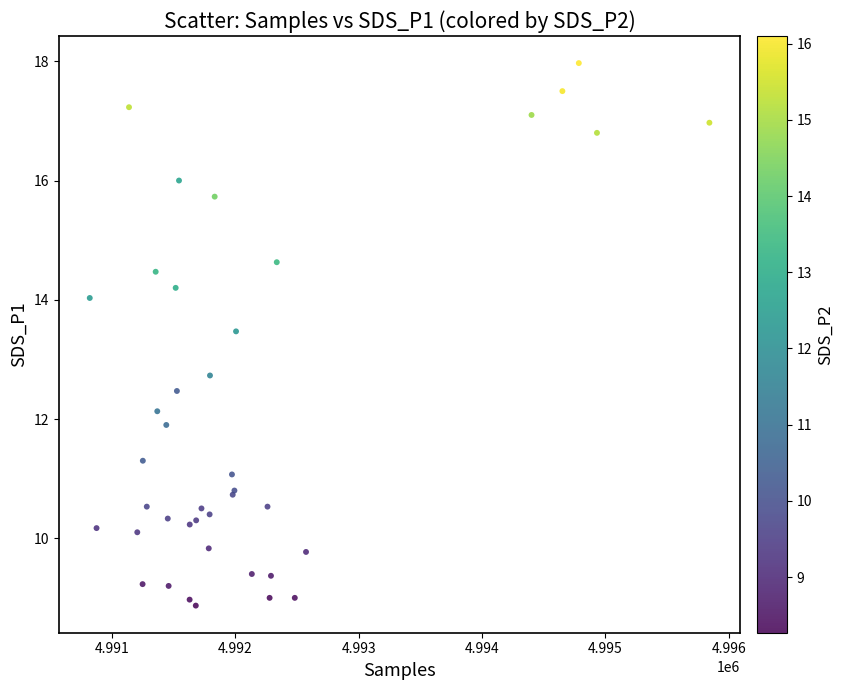

What Y value in the scatter plot is closest to 13?

12.7